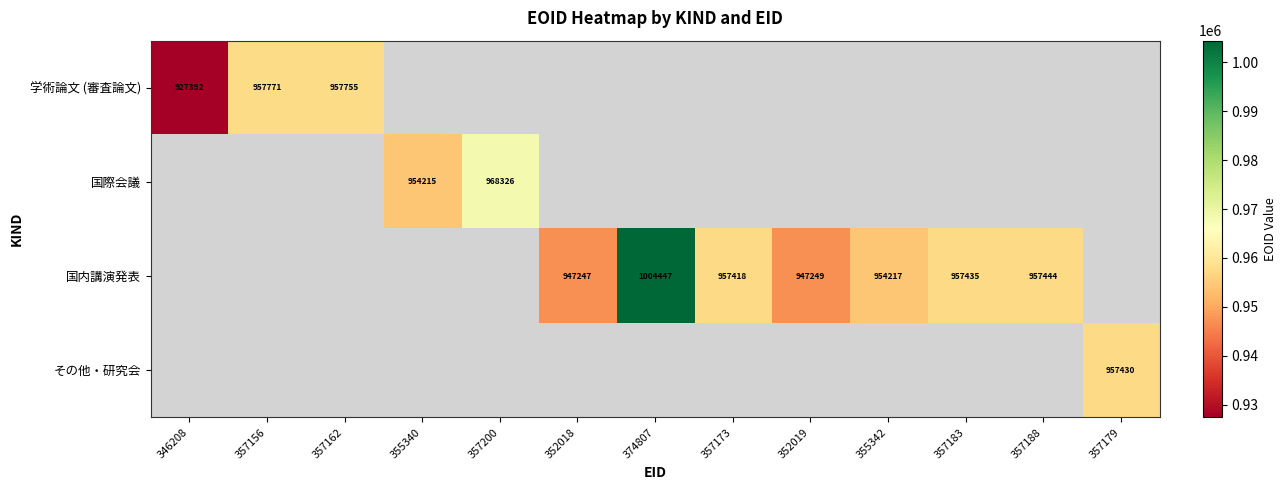

True or false: 国内講演発表 has a value of 647612 at 352018.

False